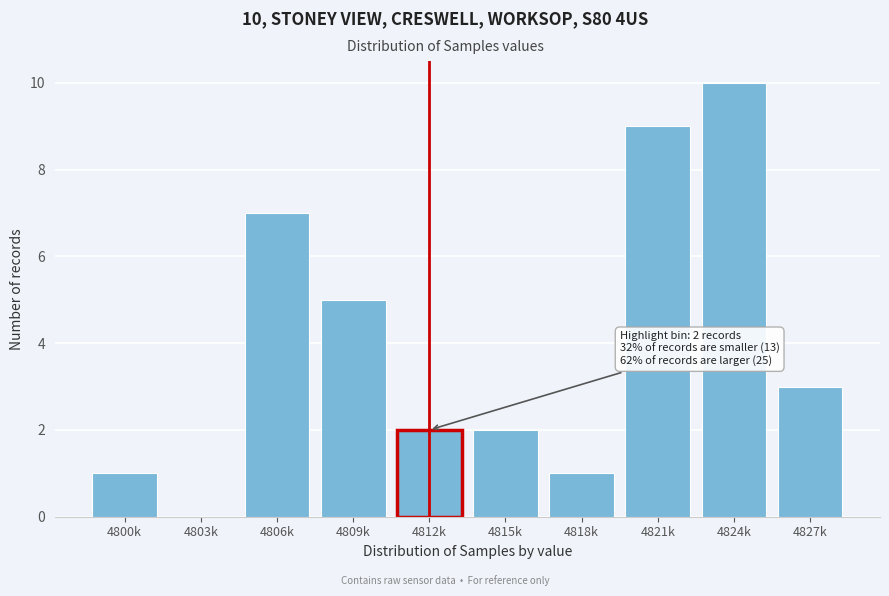

Reading left to right, what are all the values shown in this chart?

4800k=1	4803k=0	4806k=7	4809k=5	4812k=2	4815k=2	4818k=1	4821k=9	4824k=10	4827k=3